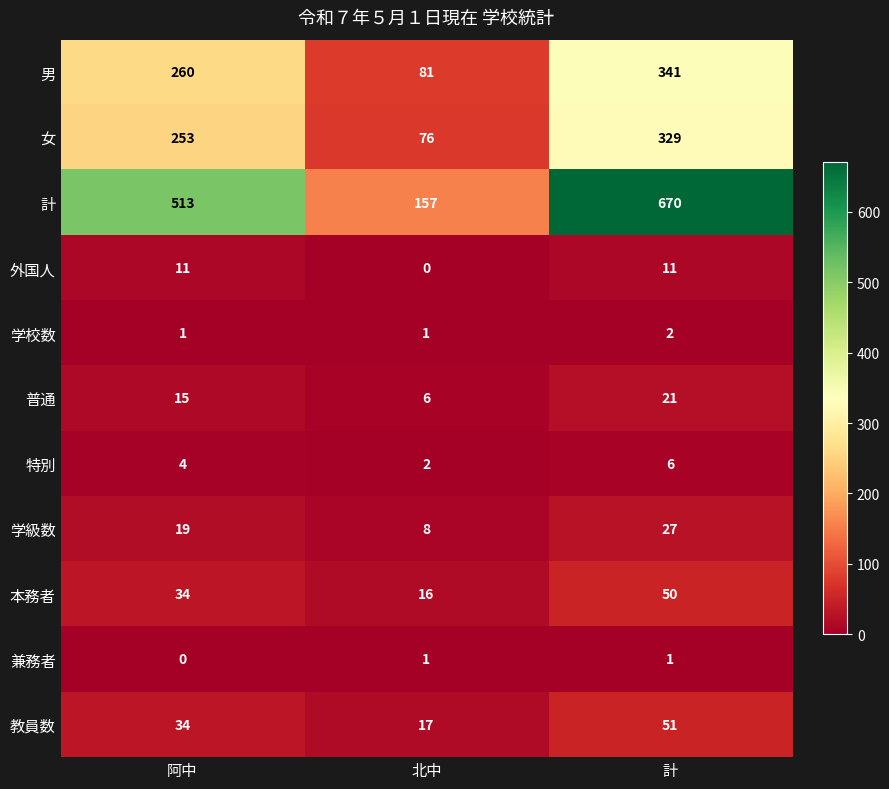

Which series has the largest range (max minus min)?

計